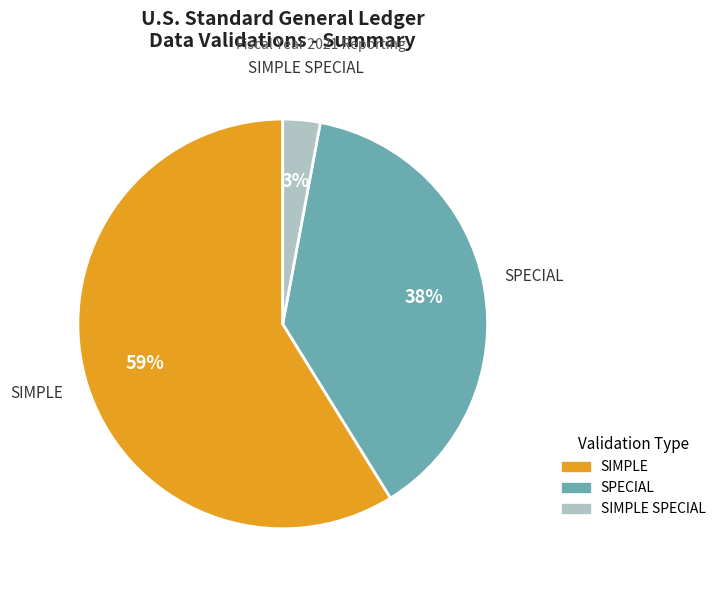

Which has a higher value, SIMPLE SPECIAL or SPECIAL?

SPECIAL